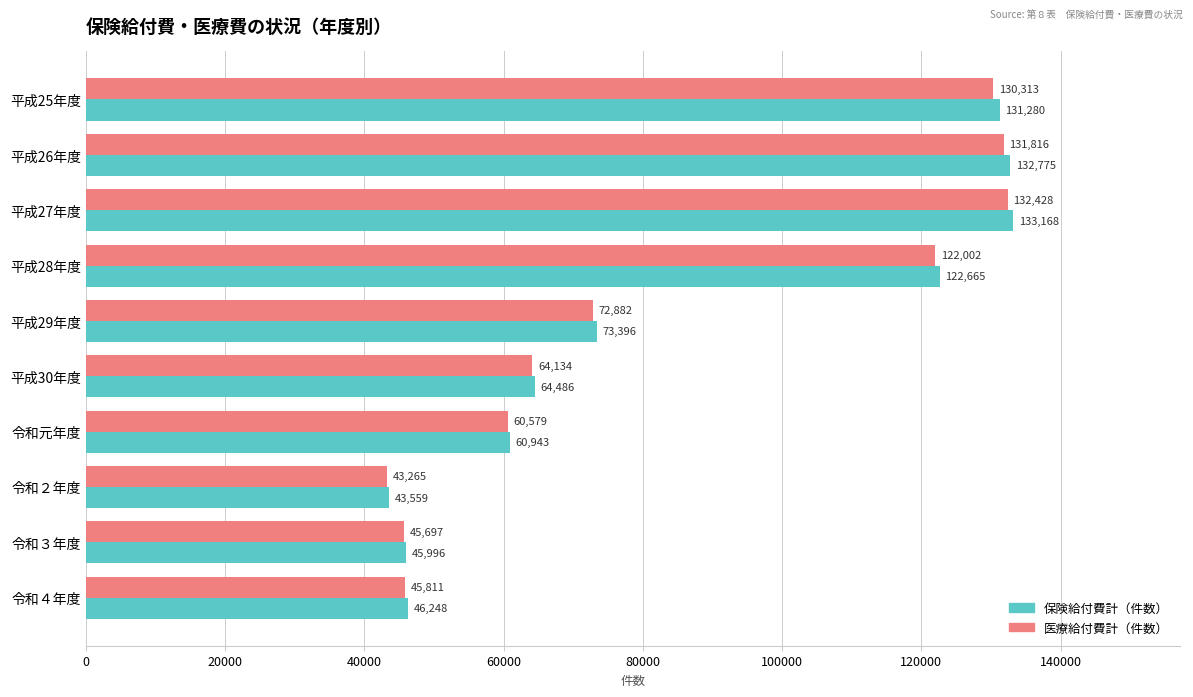

What is the smallest value displayed?

43265